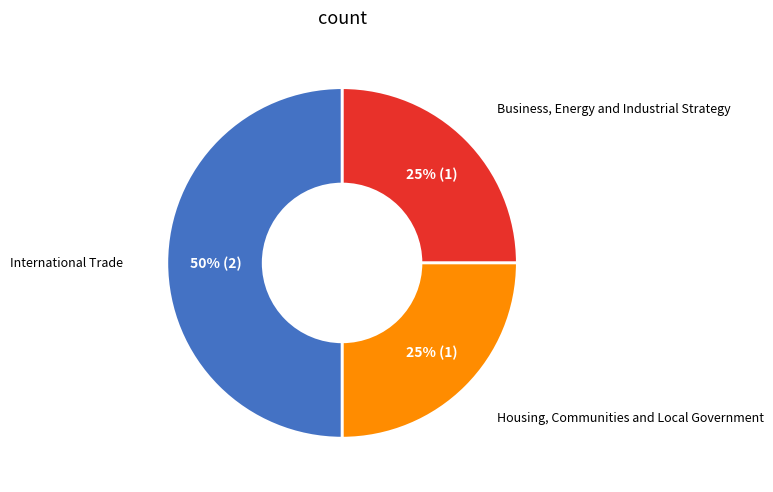

To the nearest percent, what is the average slice percentage?

33%